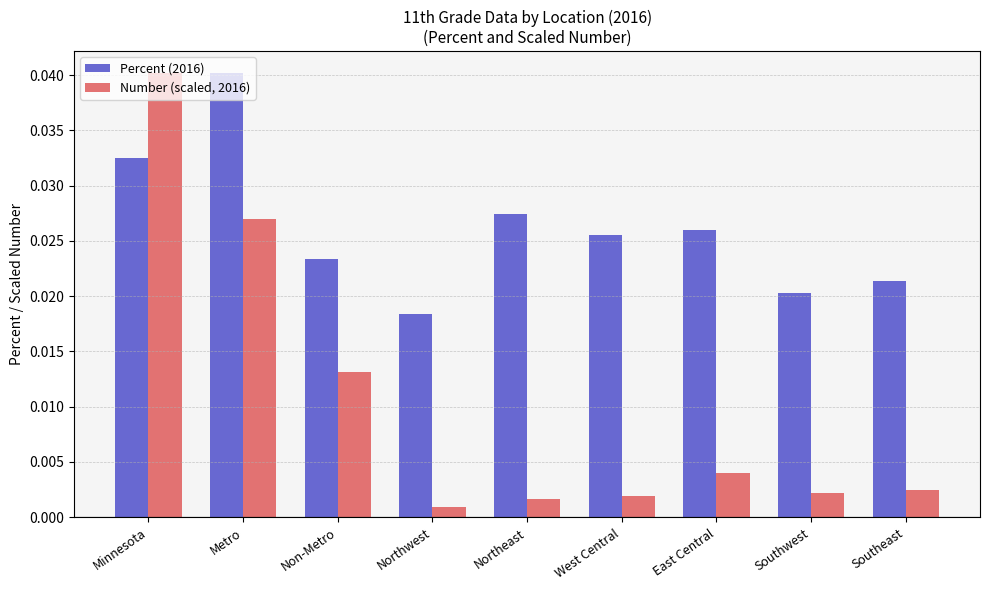

Where is Percent (2016) nearest to the value 0?

Northwest